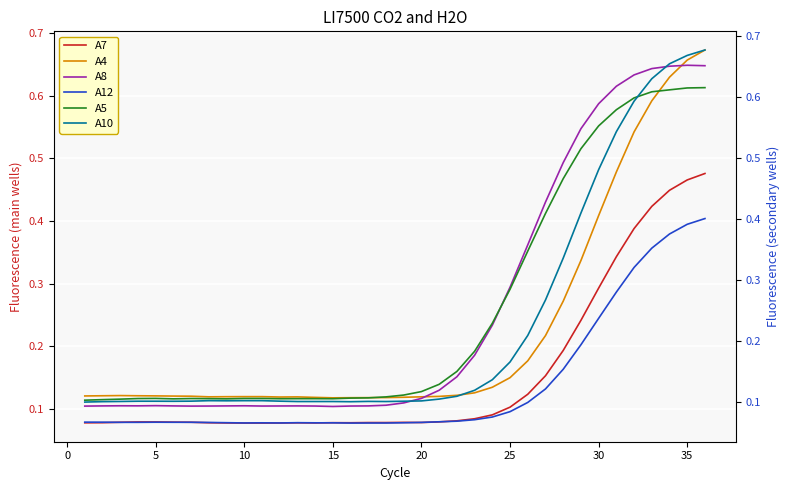

What is the minimum value for A12?

0.1